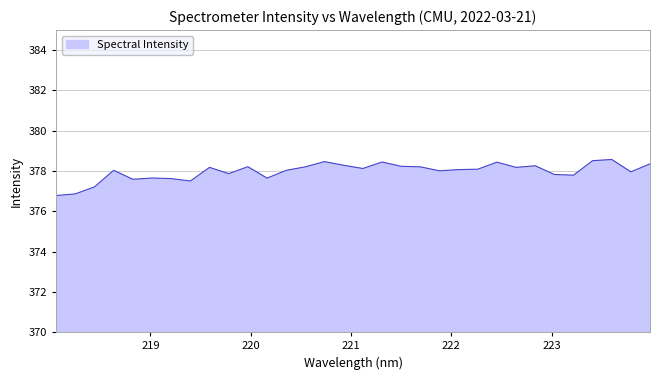

What is the smallest value displayed?

376.8